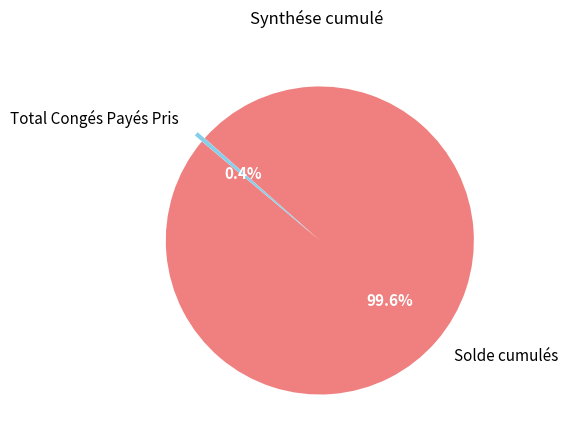

What percentage is the Solde cumulés slice, to the nearest percent?

100%